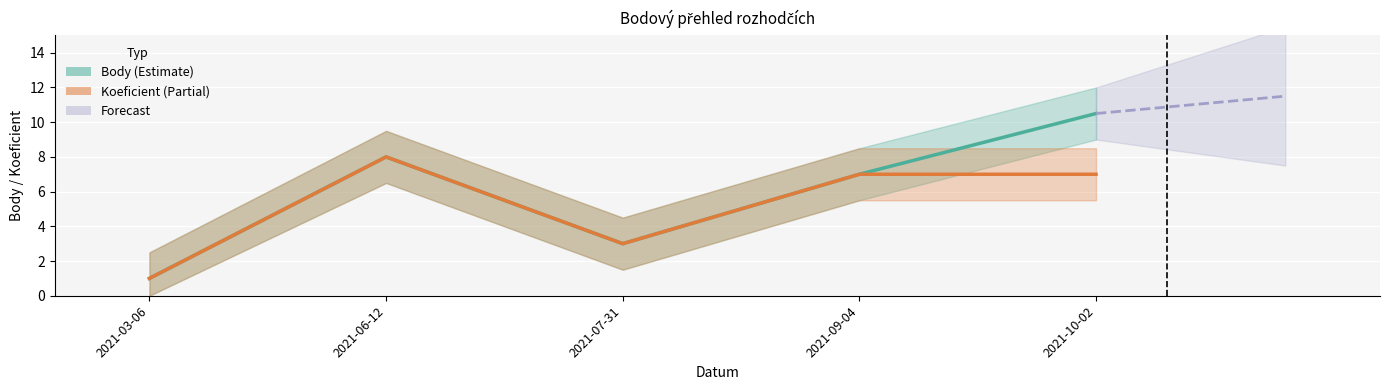

The value of Body at 2021-07-31 is 1.1. True or false?

False